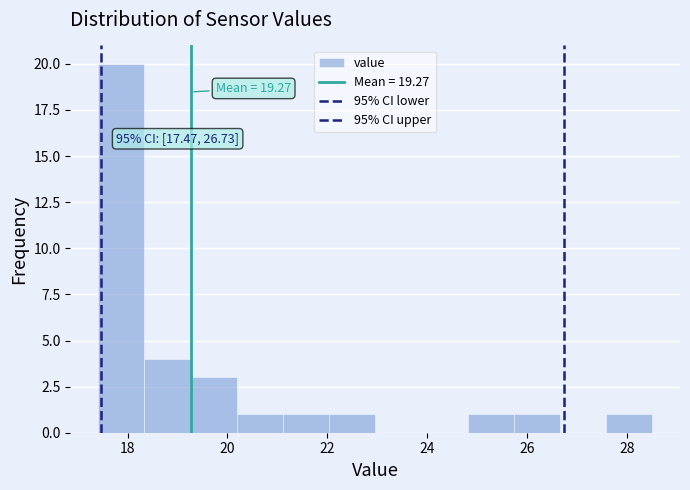

Which range on the x-axis has the tallest bar?

17.4 to 18.4